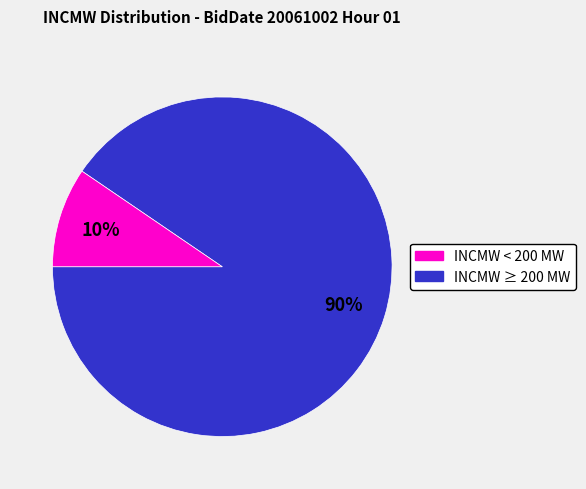

Is there a majority slice in this chart?

Yes